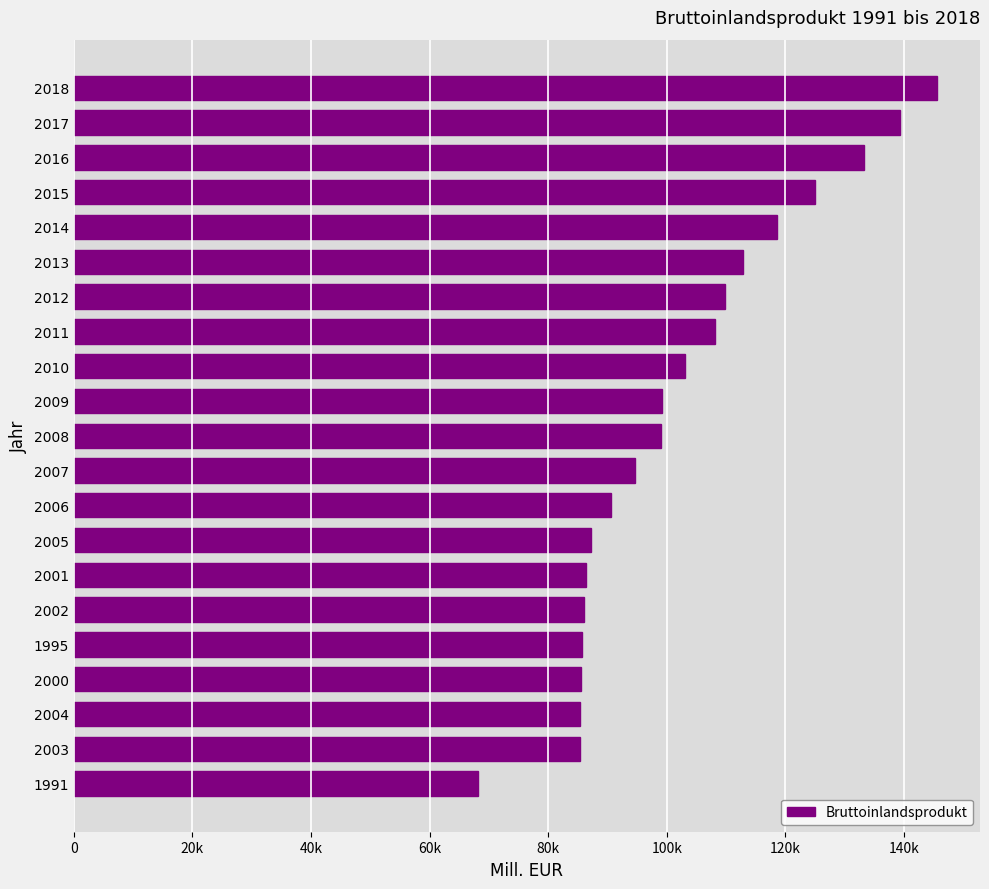

Does the chart contain any negative values?

No